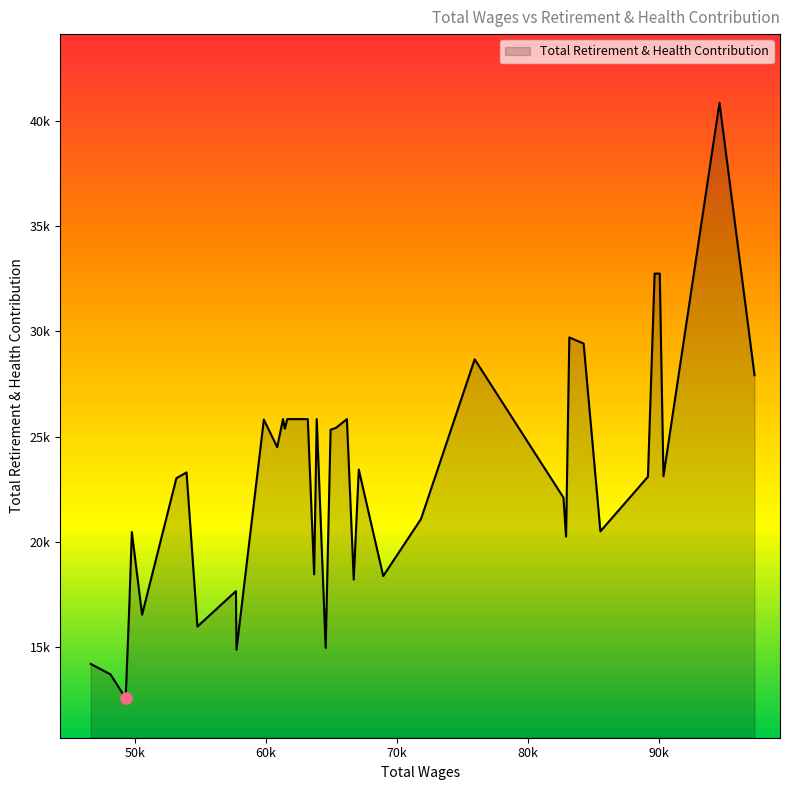

Does the chart have visible grid lines?

No